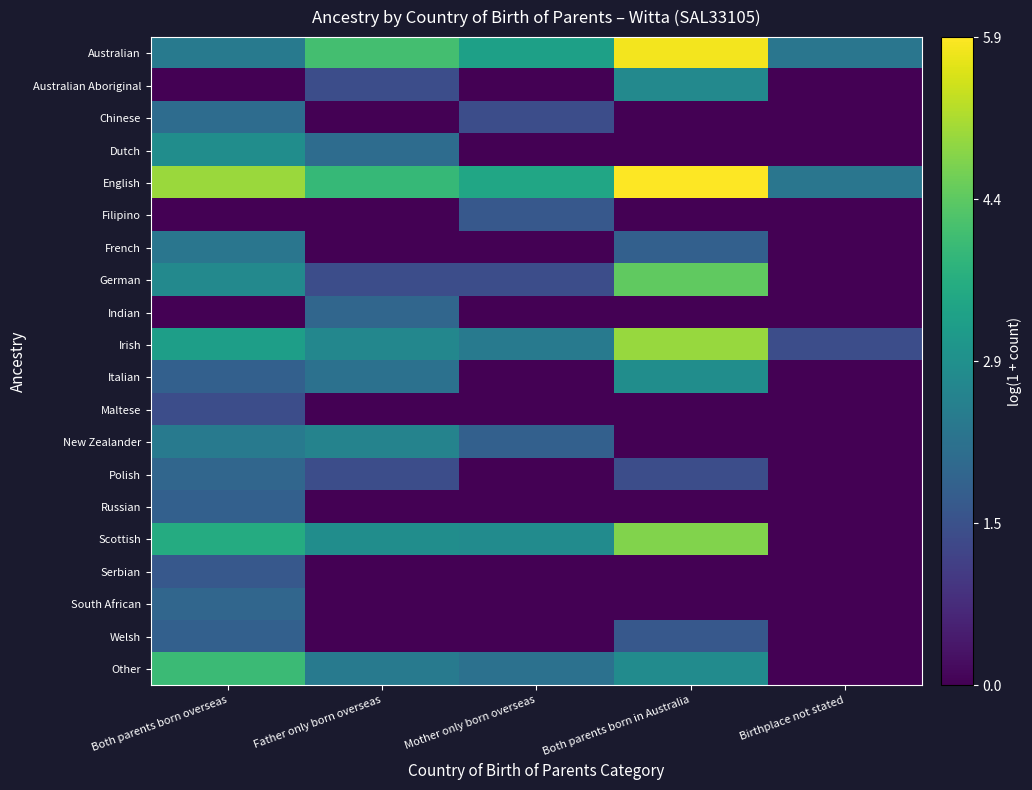

At how many categories does at least one series exceed 2?

5